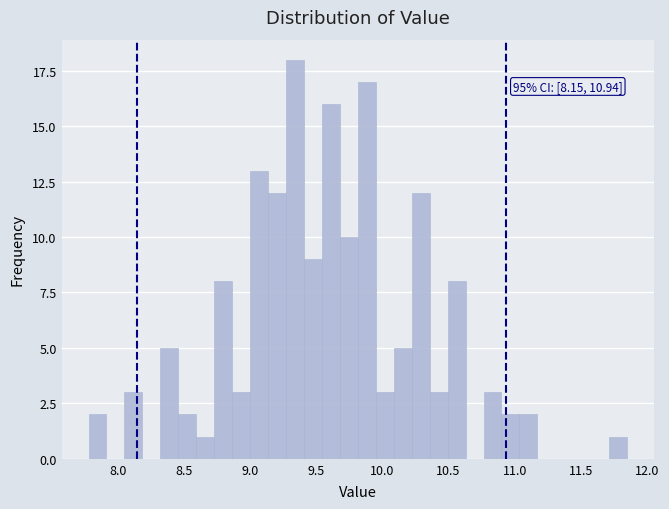

Around what value on the x-axis is the tallest bar? Give the approximate position of its centre, as read against the axis.

9.35